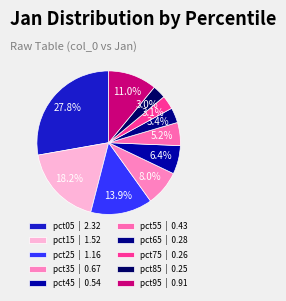

Is the sum of pct85 and pct15 greater than half?

No